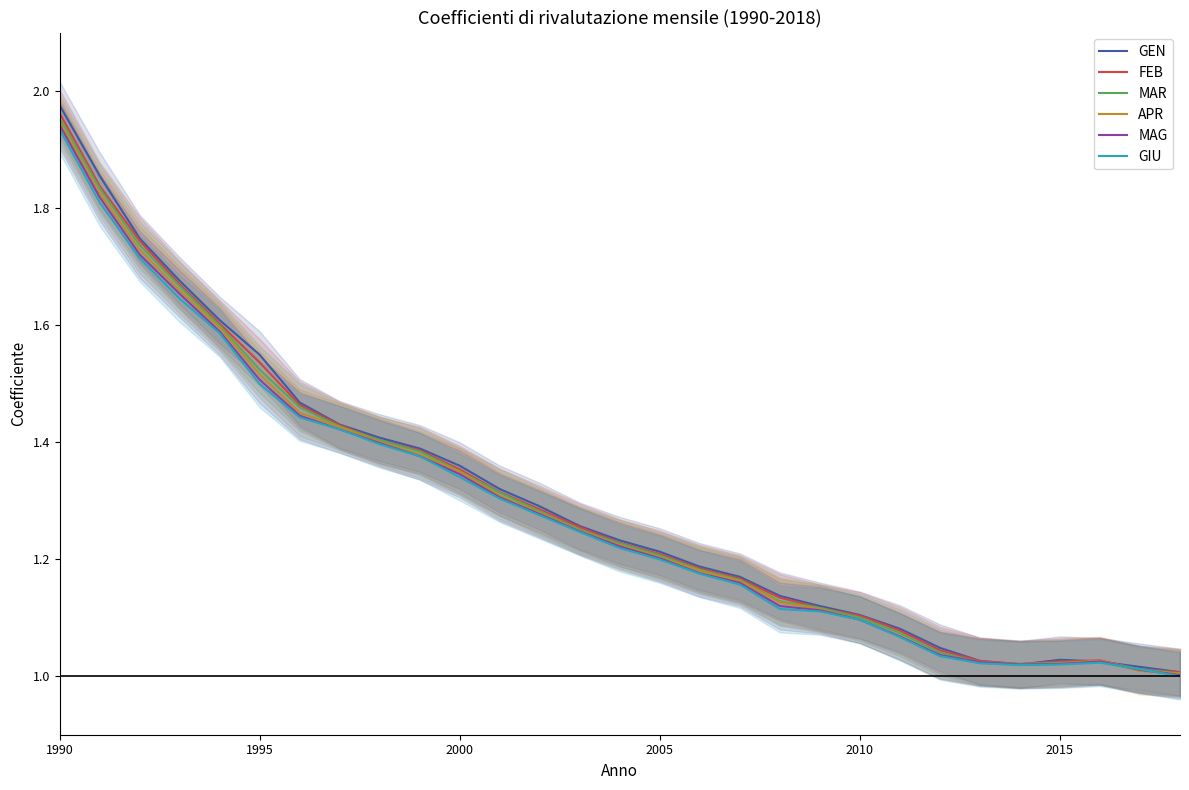

At which label does GIU reach its peak?

1990